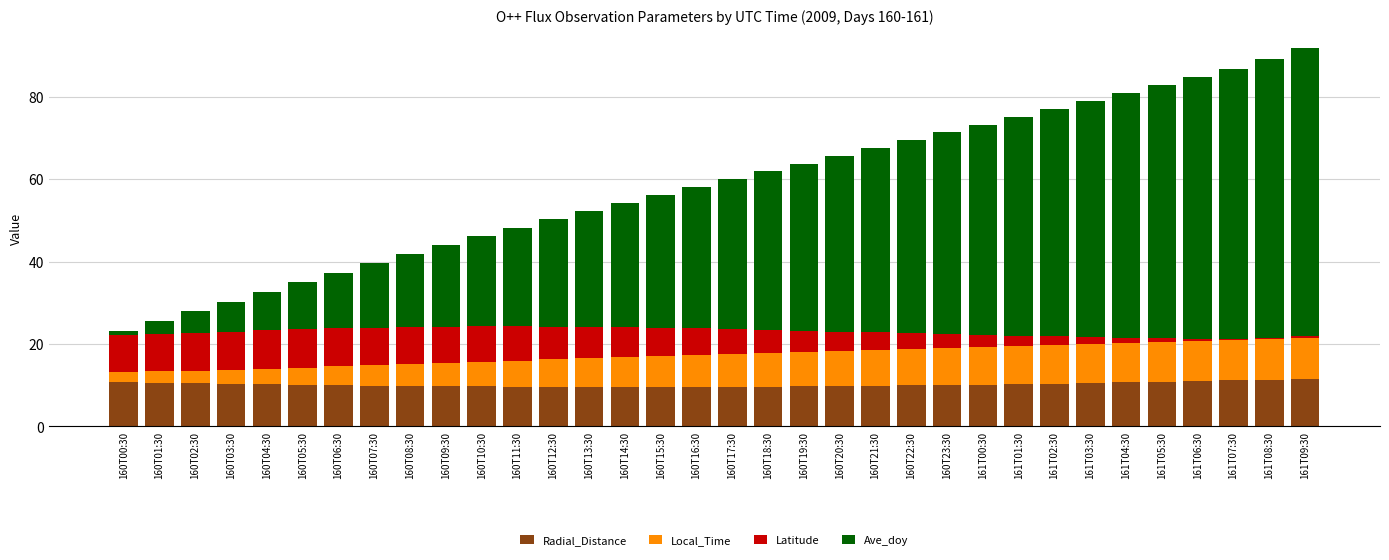

What is the maximum value for Radial_Distance?

11.5